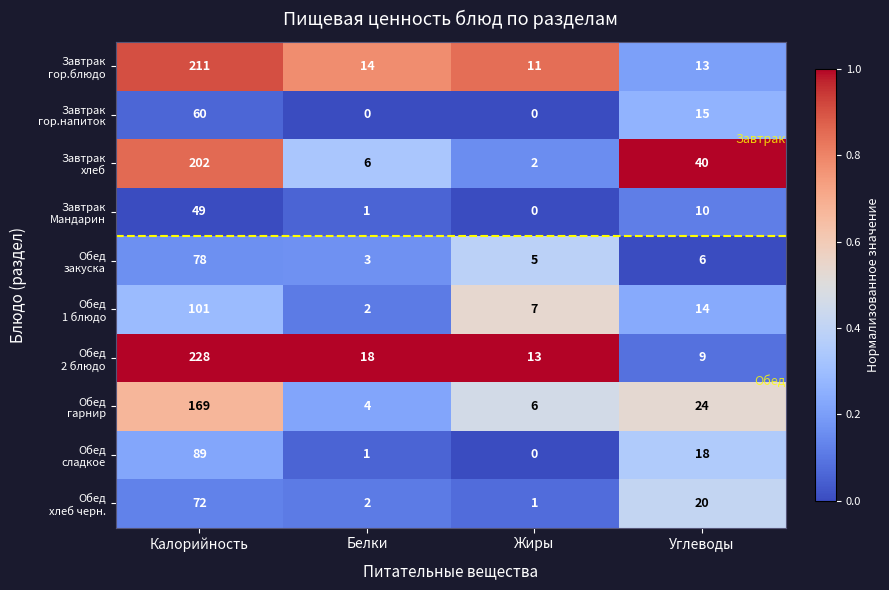

What is the total value across all series at Калорийность?

1259